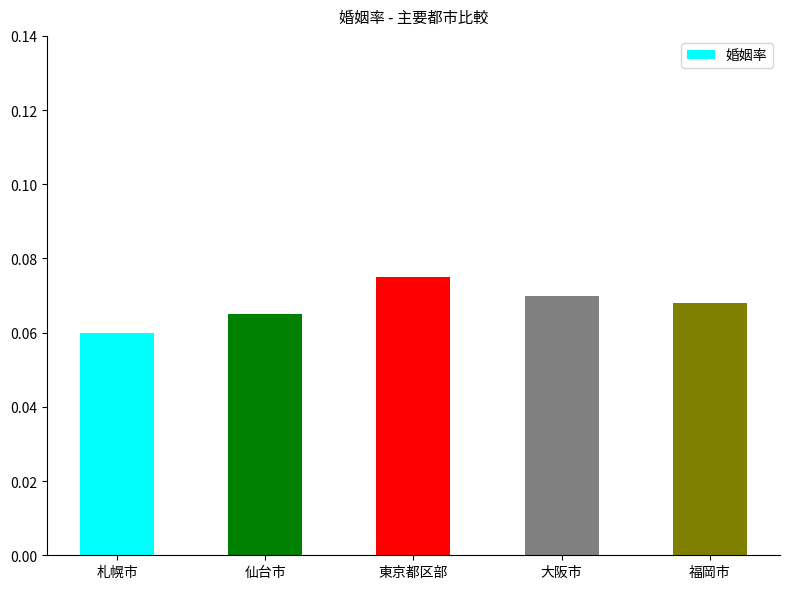

What position from the right is 東京都区部?

3